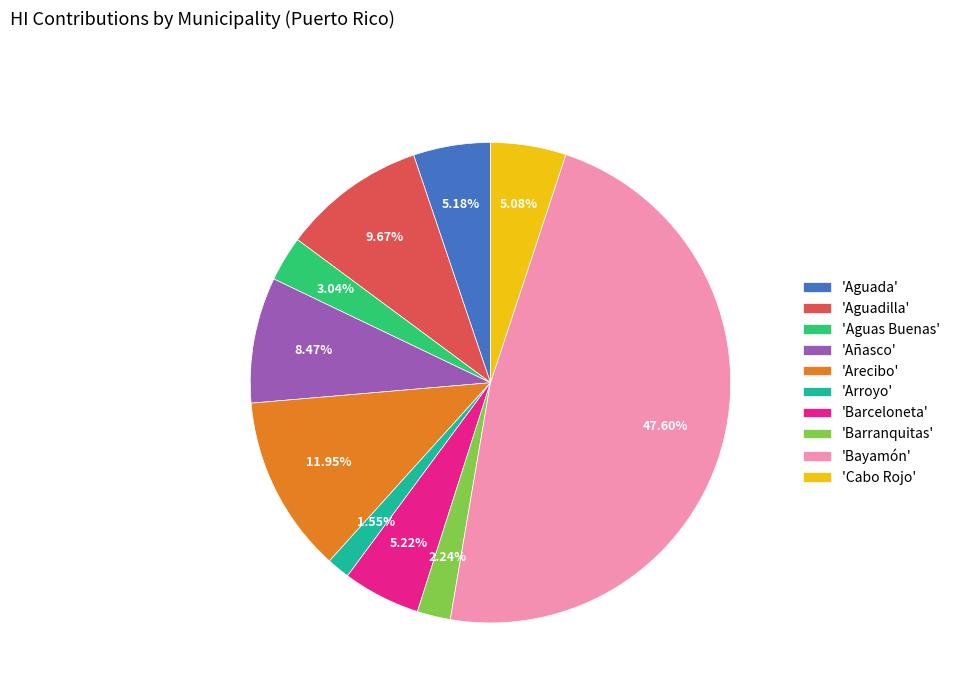

Does 'Arecibo' account for over 50% of the chart?

No